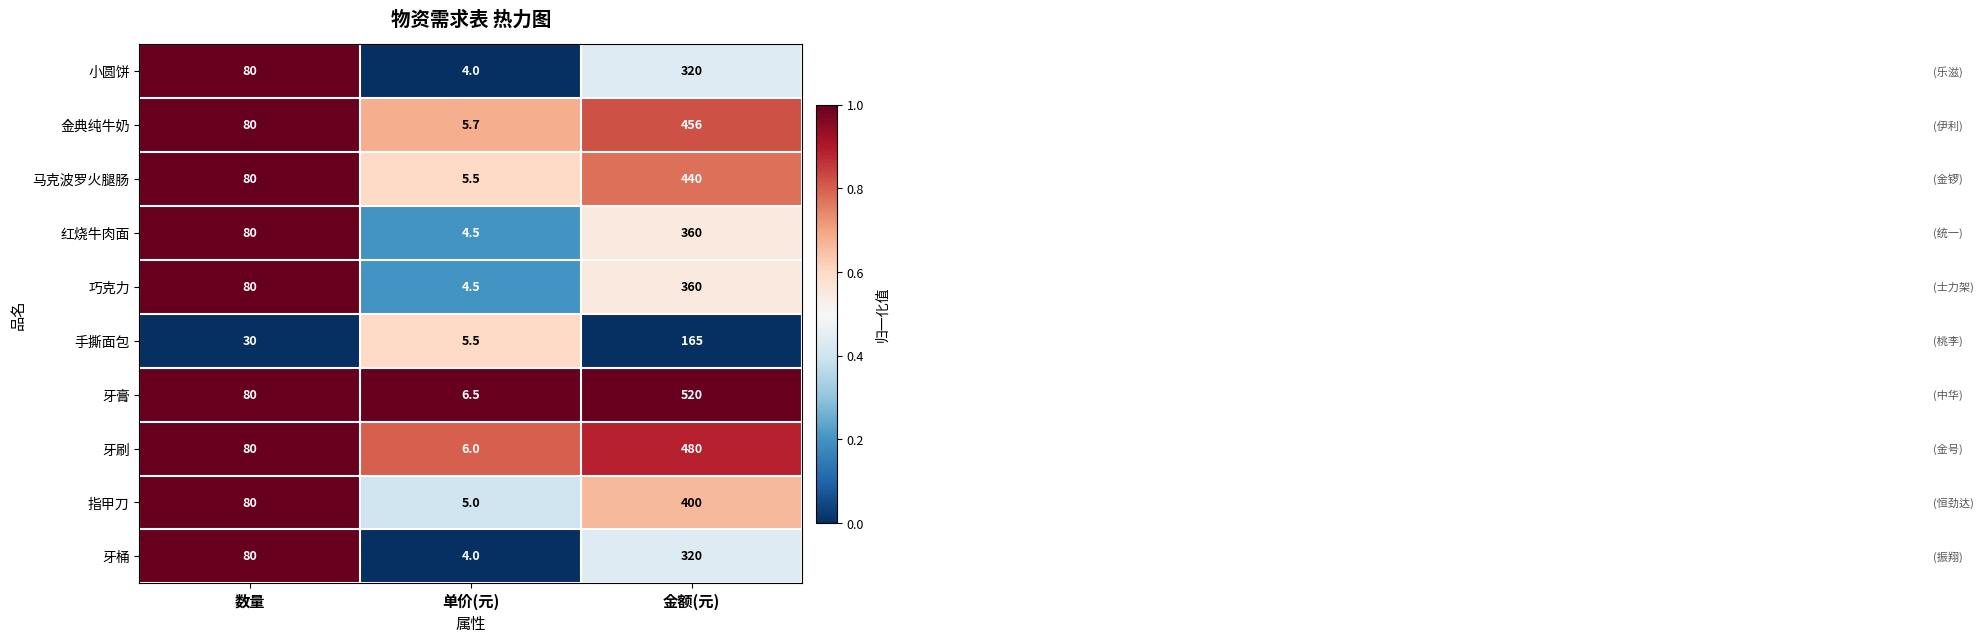

Rank the categories by 牙刷 value from lowest to highest.

单价(元), 数量, 金额(元)